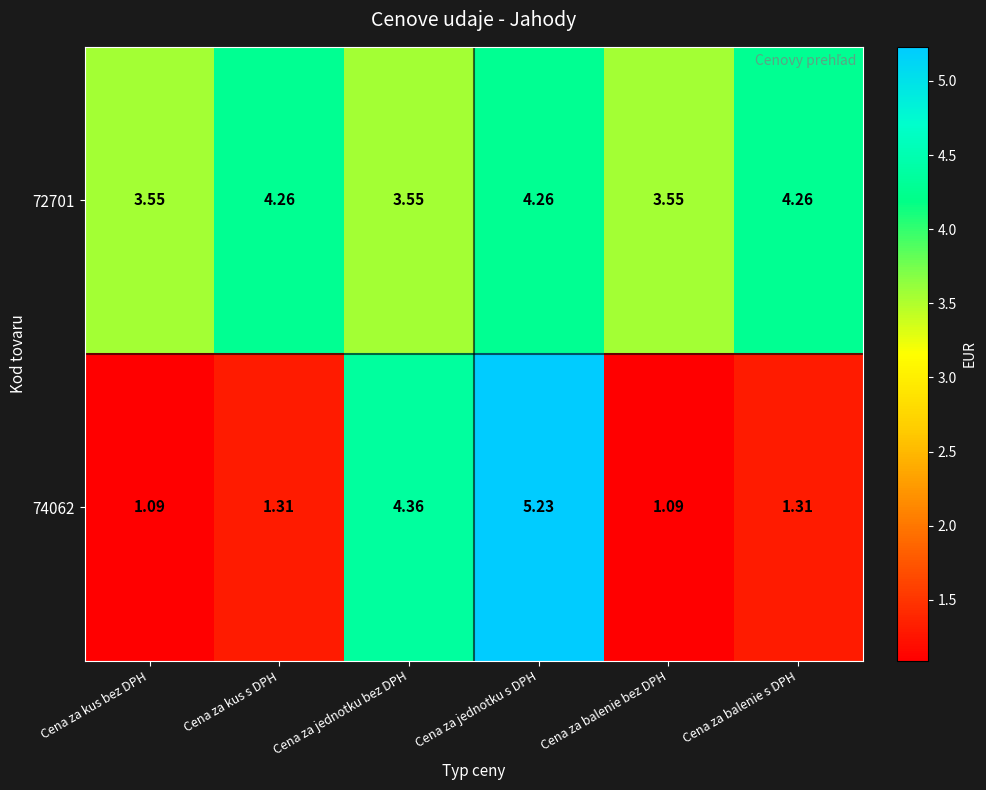

At which label does 74062 reach its peak?

Cena za jednotku s DPH